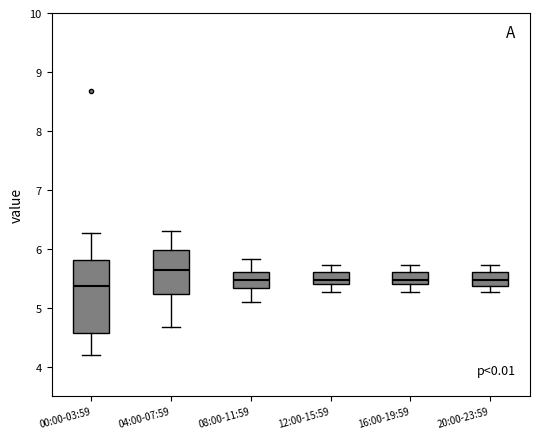

Where does the median line of the box for 16:00-19:59 sit on the y-axis? The values are not printed on the chart, so give them approximately, as read against the axis.

5.5